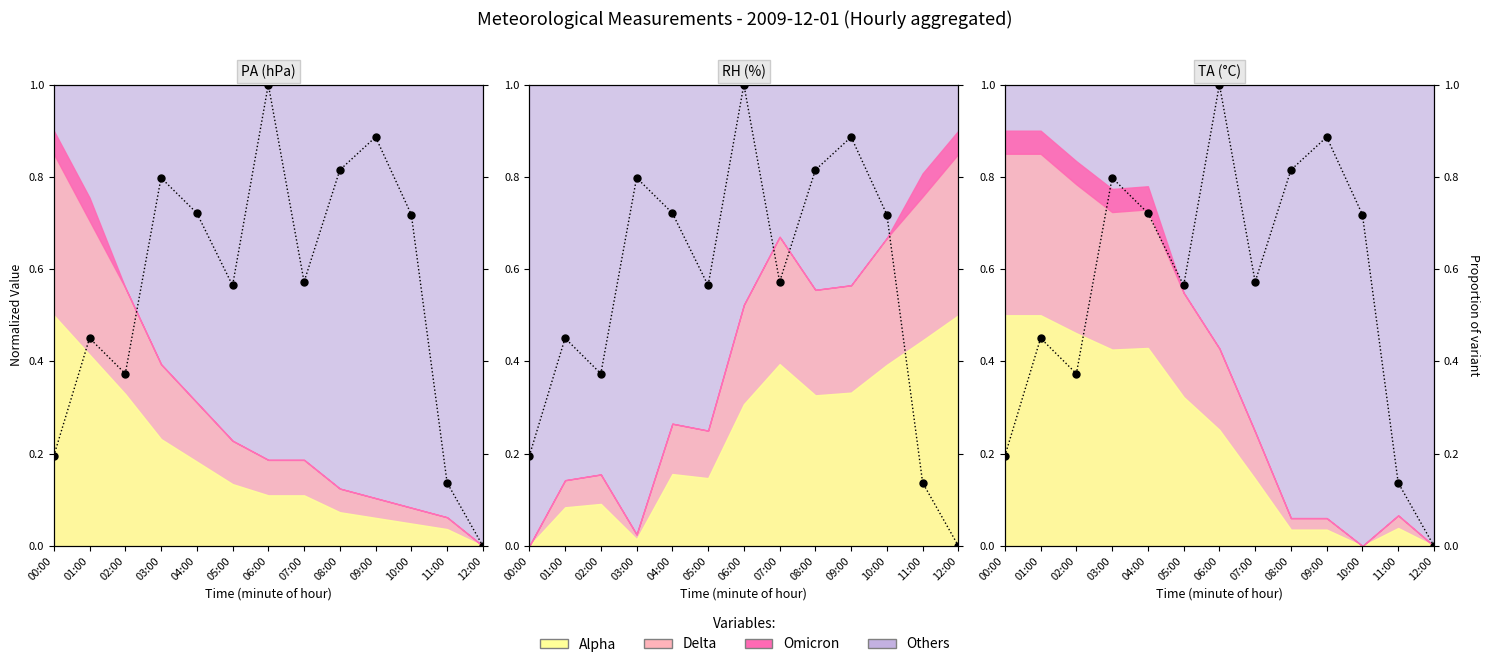

Rank the categories by value from lowest to highest.

12:00, 11:00, 00:00, 02:00, 01:00, 05:00, 07:00, 10:00, 04:00, 03:00, 08:00, 09:00, 06:00